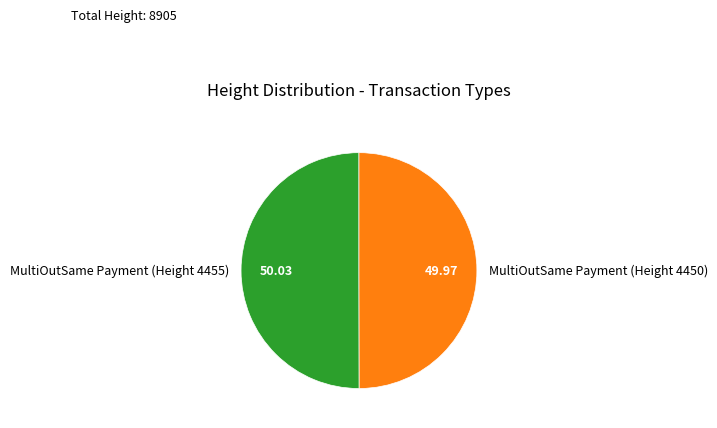

Combined, do MultiOutSame Payment (Height 4455) and MultiOutSame Payment (Height 4450) account for over 50%?

Yes